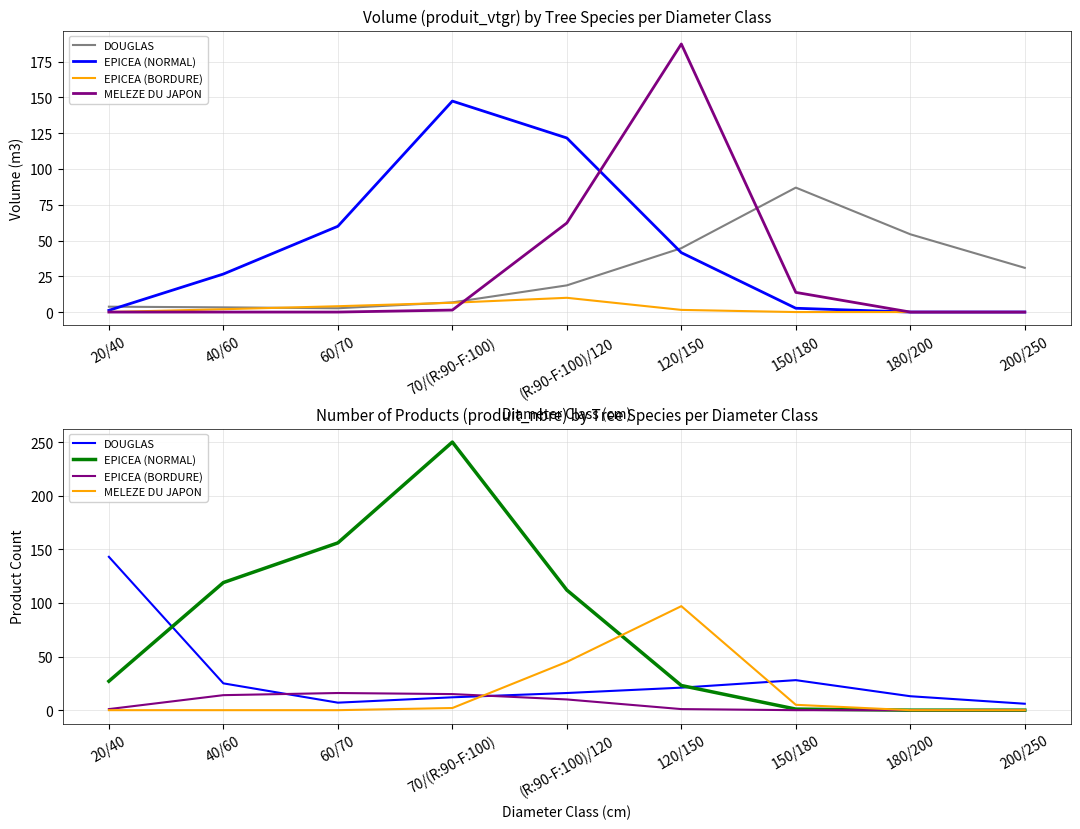

Is it true that MELEZE DU JAPON equals 0 at 40/60?

True